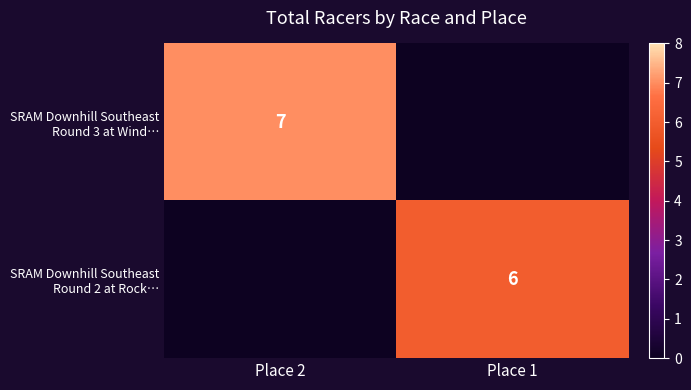

List the labels in order of SRAM Downhill Southeast Round 2 at Rock… value, largest first.

Place 2, Place 1